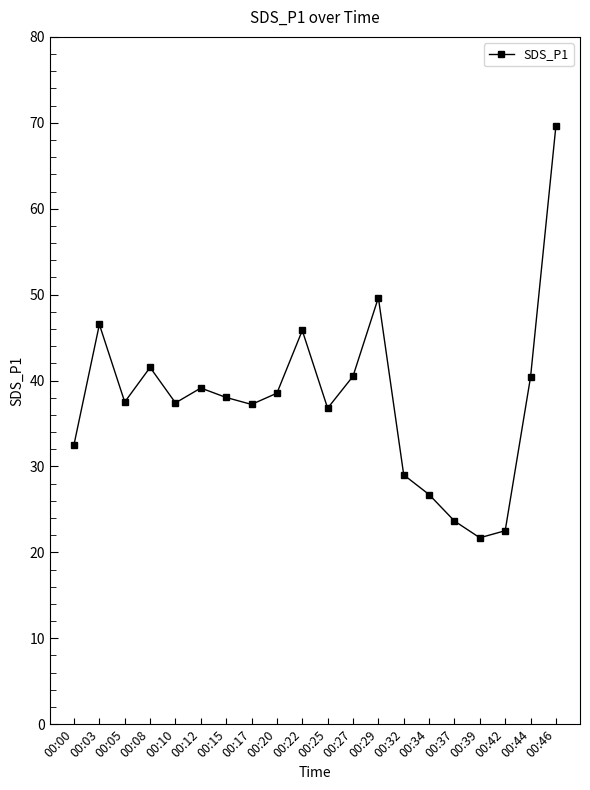

Is this an area chart (filled region under the line)?

No